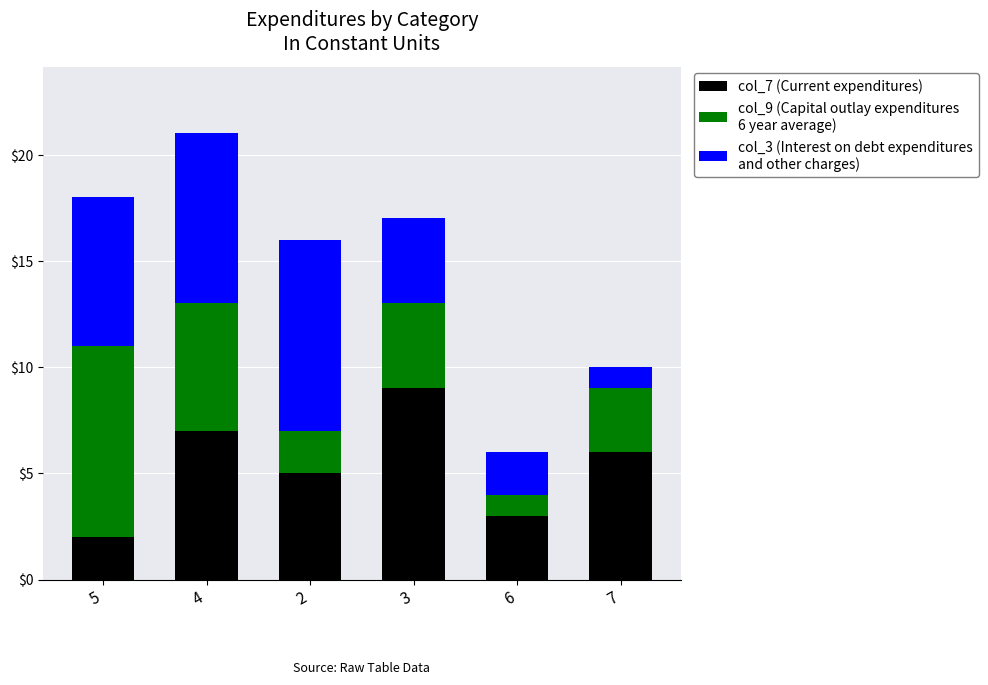

At which category is the sum across all series the highest?

4